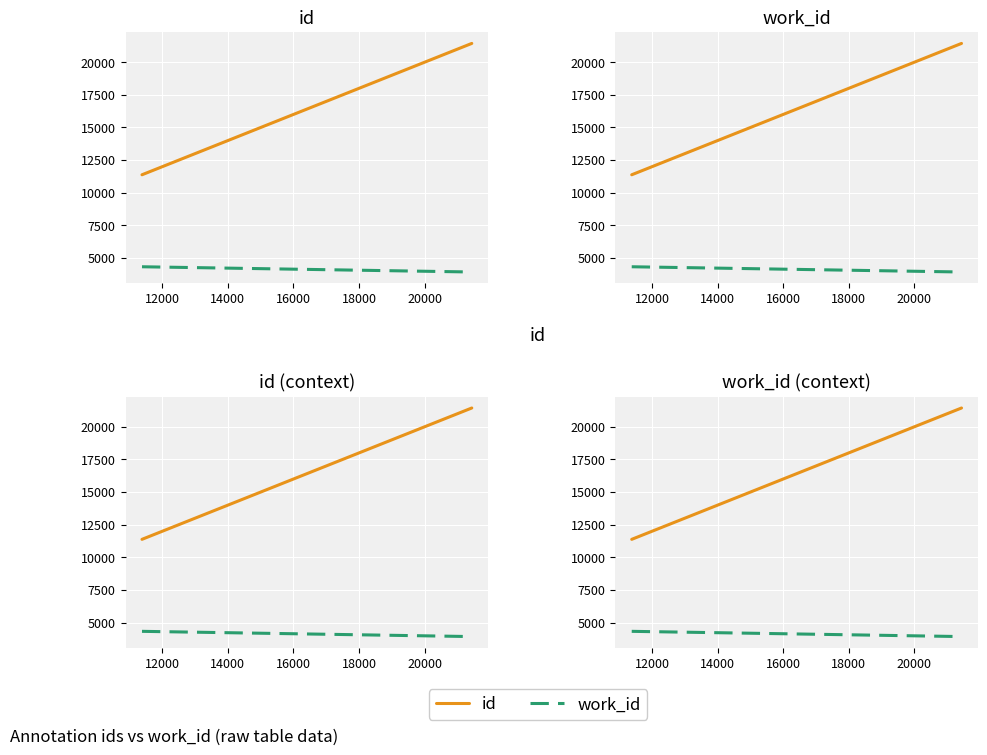

Count the work_id values in the range 3938 to 4339.

4